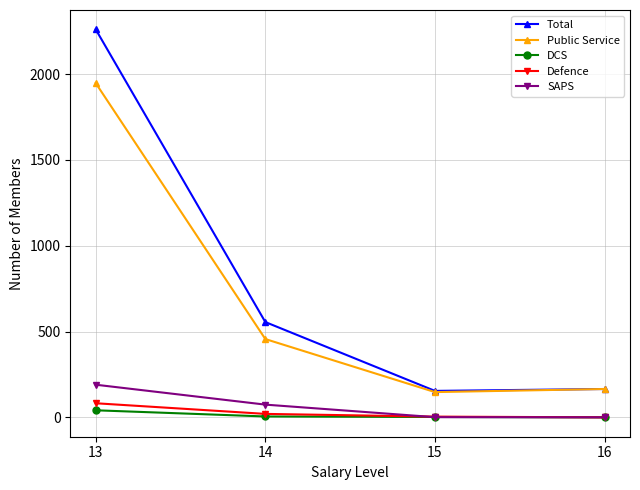

How many categories are shown in the chart?

4